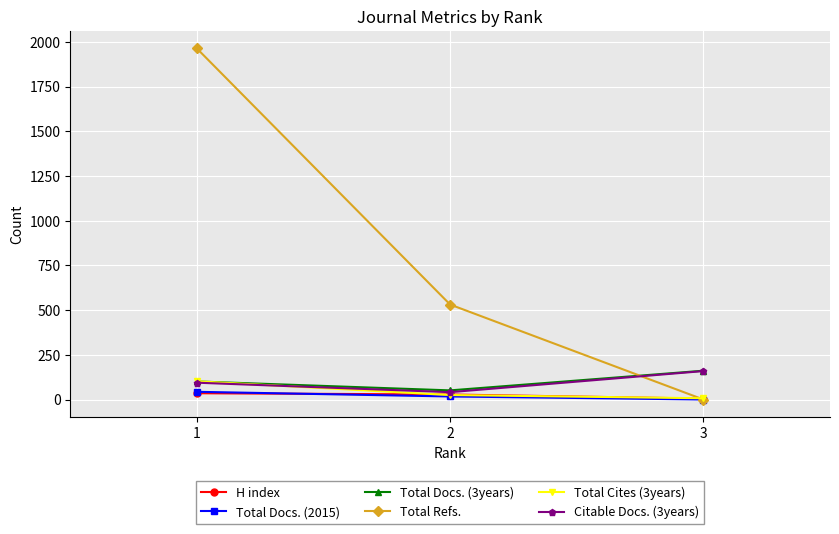

Is the value of Citable Docs. (3years) at 3 greater than the value of Total Cites (3years) at 2?

Yes